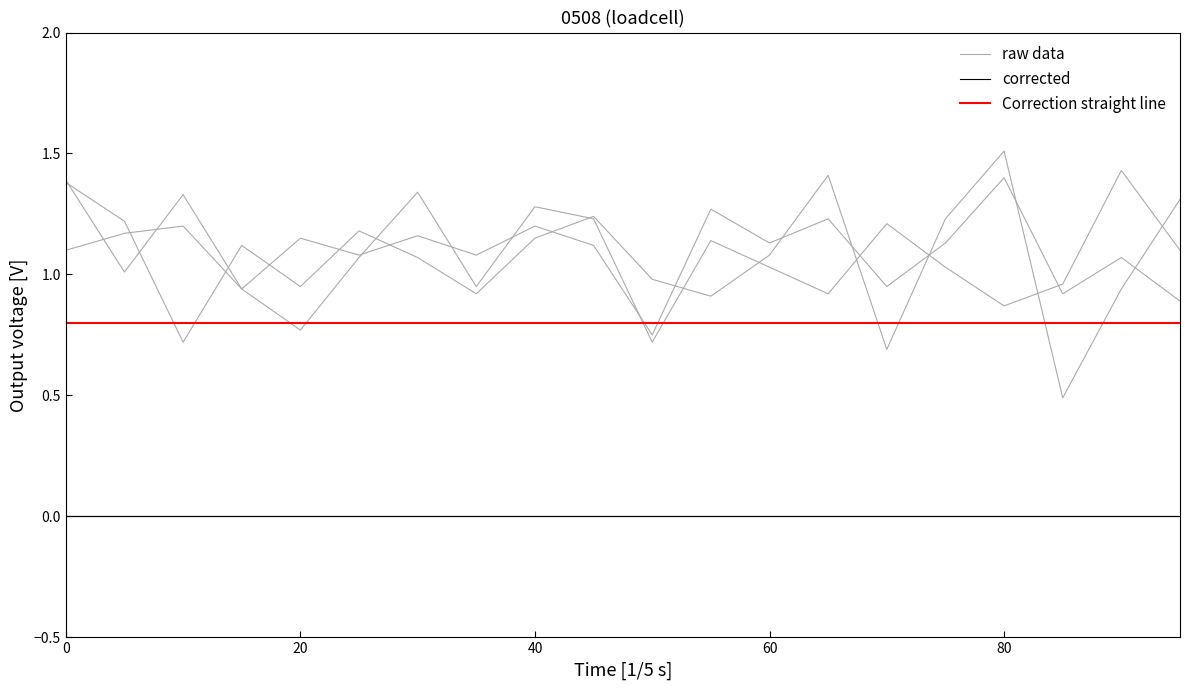

True or false: corrected and raw data cross at least once.

False